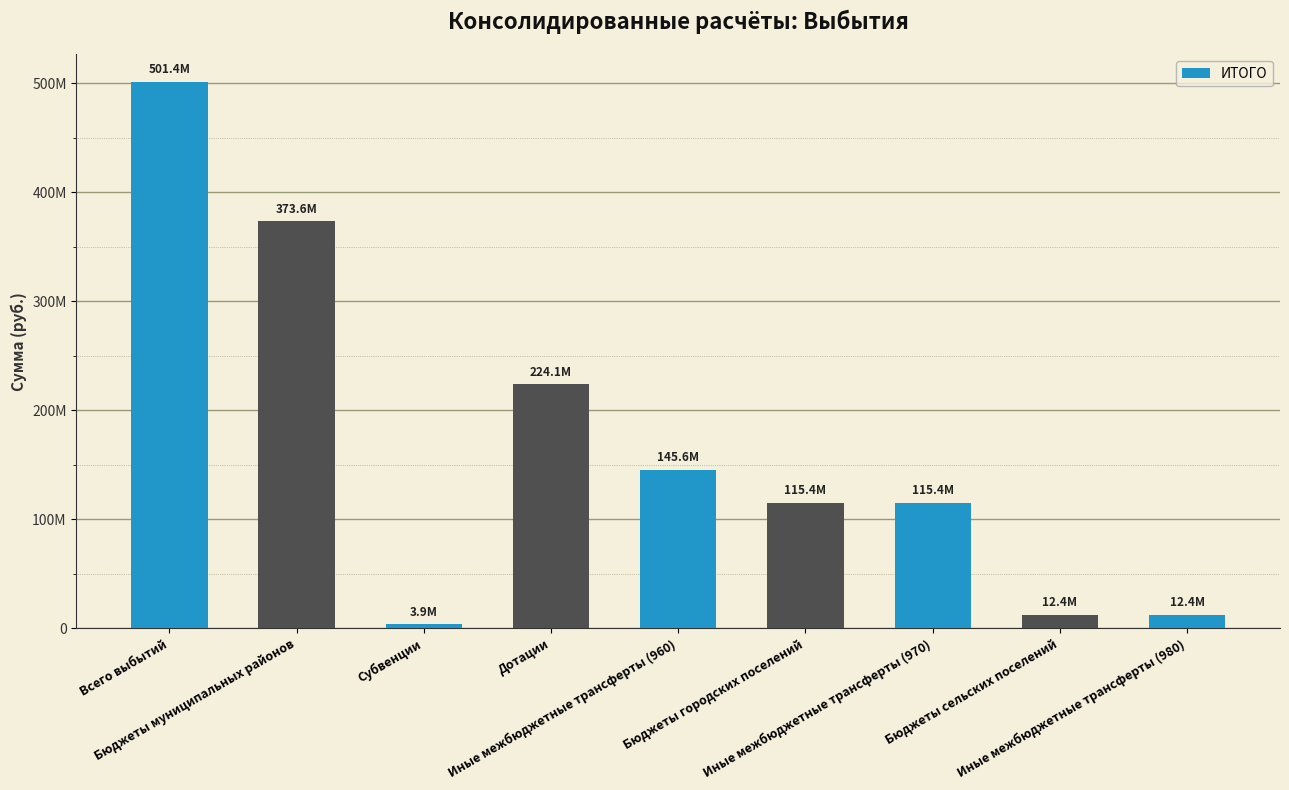

Does the chart contain stacked bars?

No